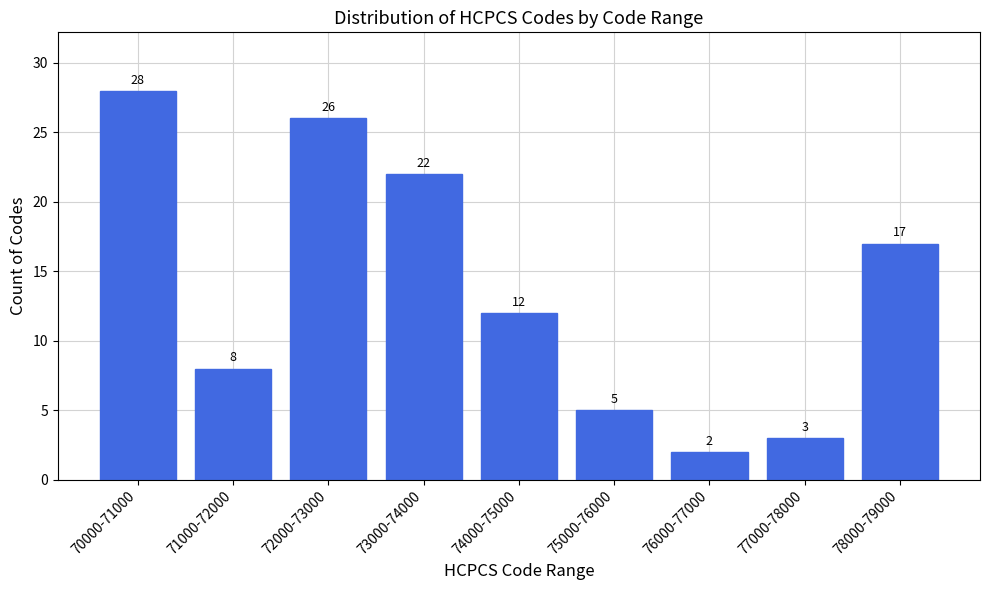

Reading right to left, what are all the values shown in this chart?

78000-79000=17	77000-78000=3	76000-77000=2	75000-76000=5	74000-75000=12	73000-74000=22	72000-73000=26	71000-72000=8	70000-71000=28